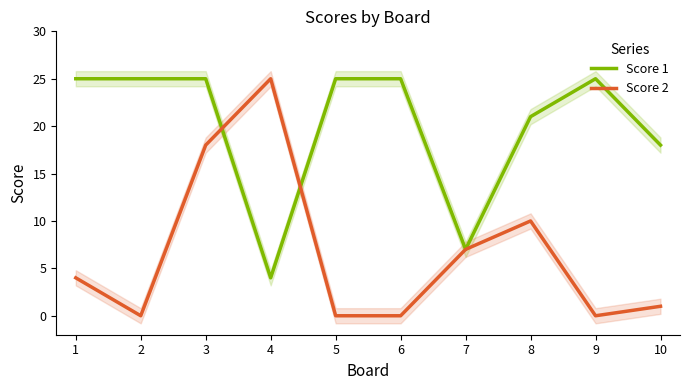

How many data points in Score 2 are above 4?

4